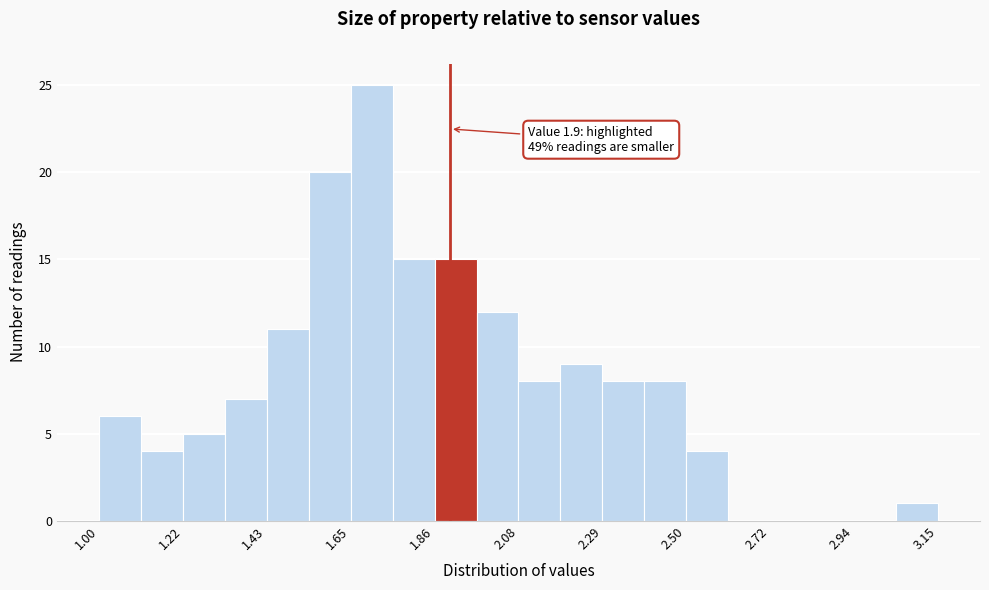

Read against the x-axis, roughly where is the centre of the tallest bar?

1.70